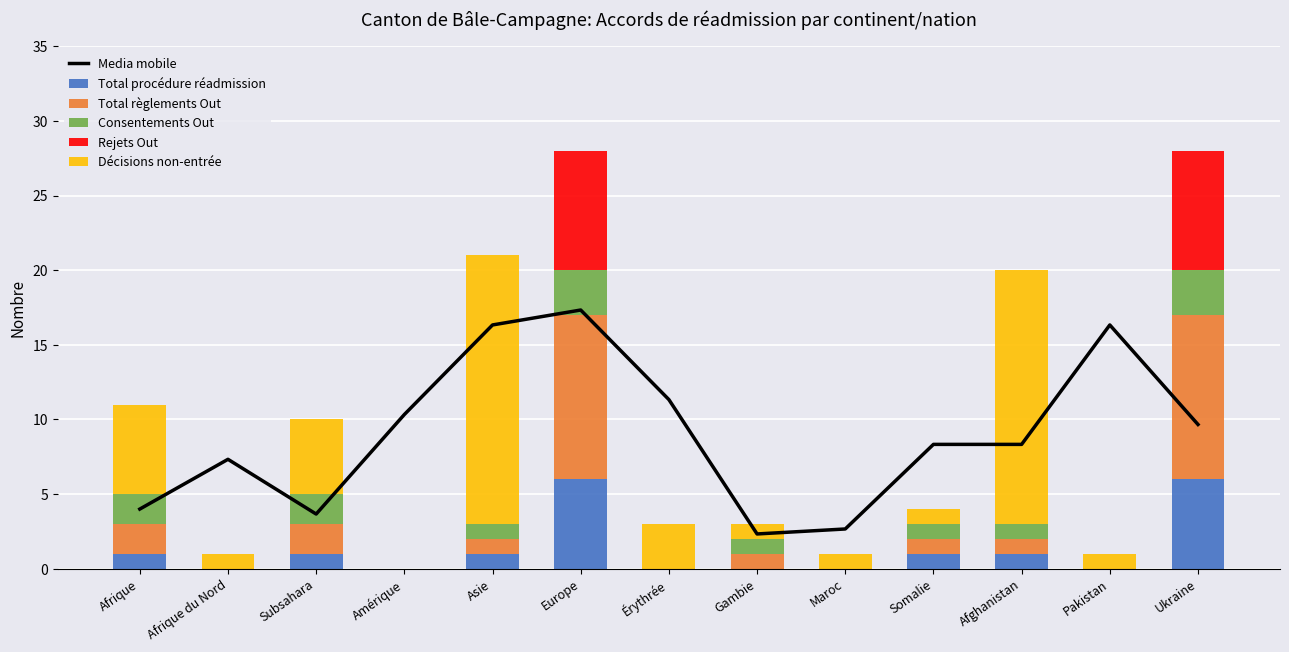

How many data points does each series have?

13